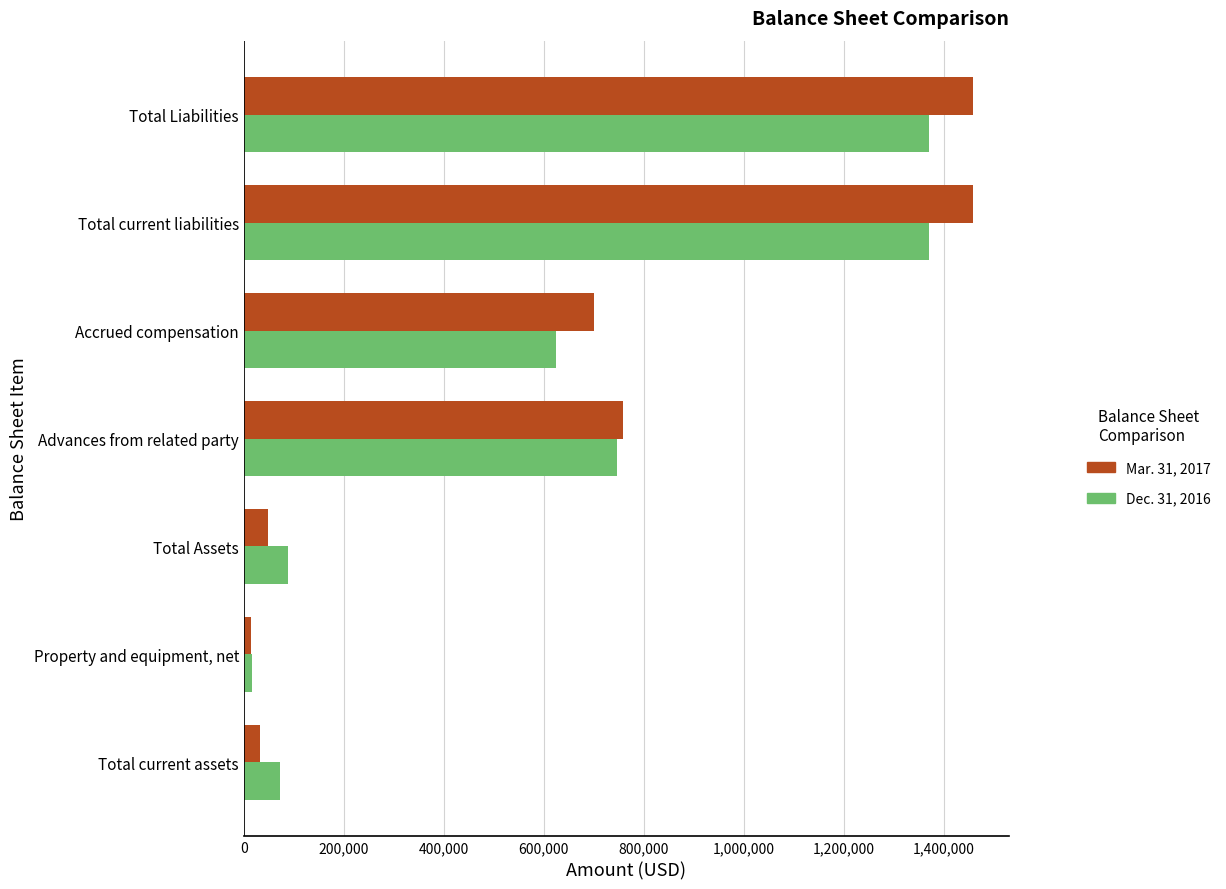

What are all the series names shown in the legend?

Mar. 31, 2017, Dec. 31, 2016